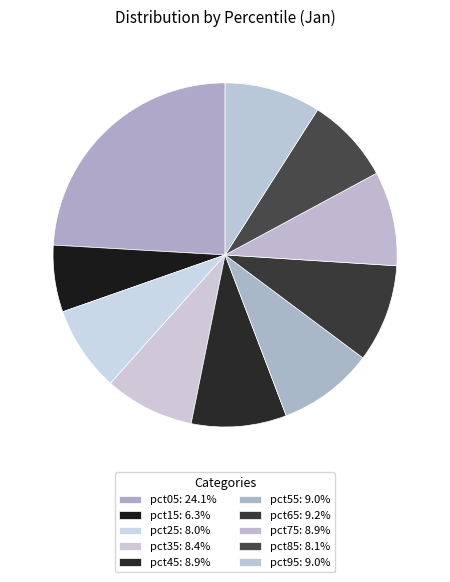

To the nearest percent, what is the combined percentage of pct85 and pct95?

17%